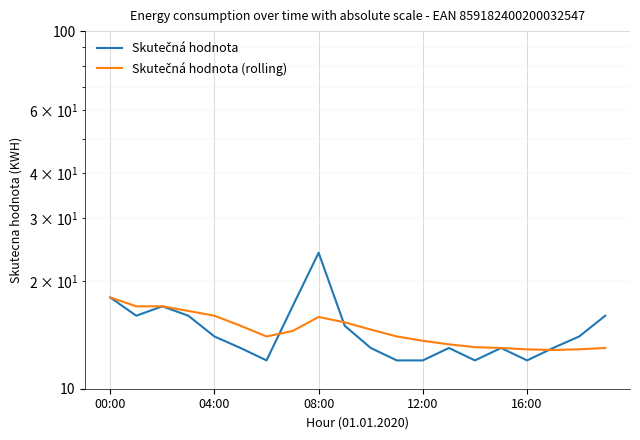

At how many categories does at least one series exceed 15?

9